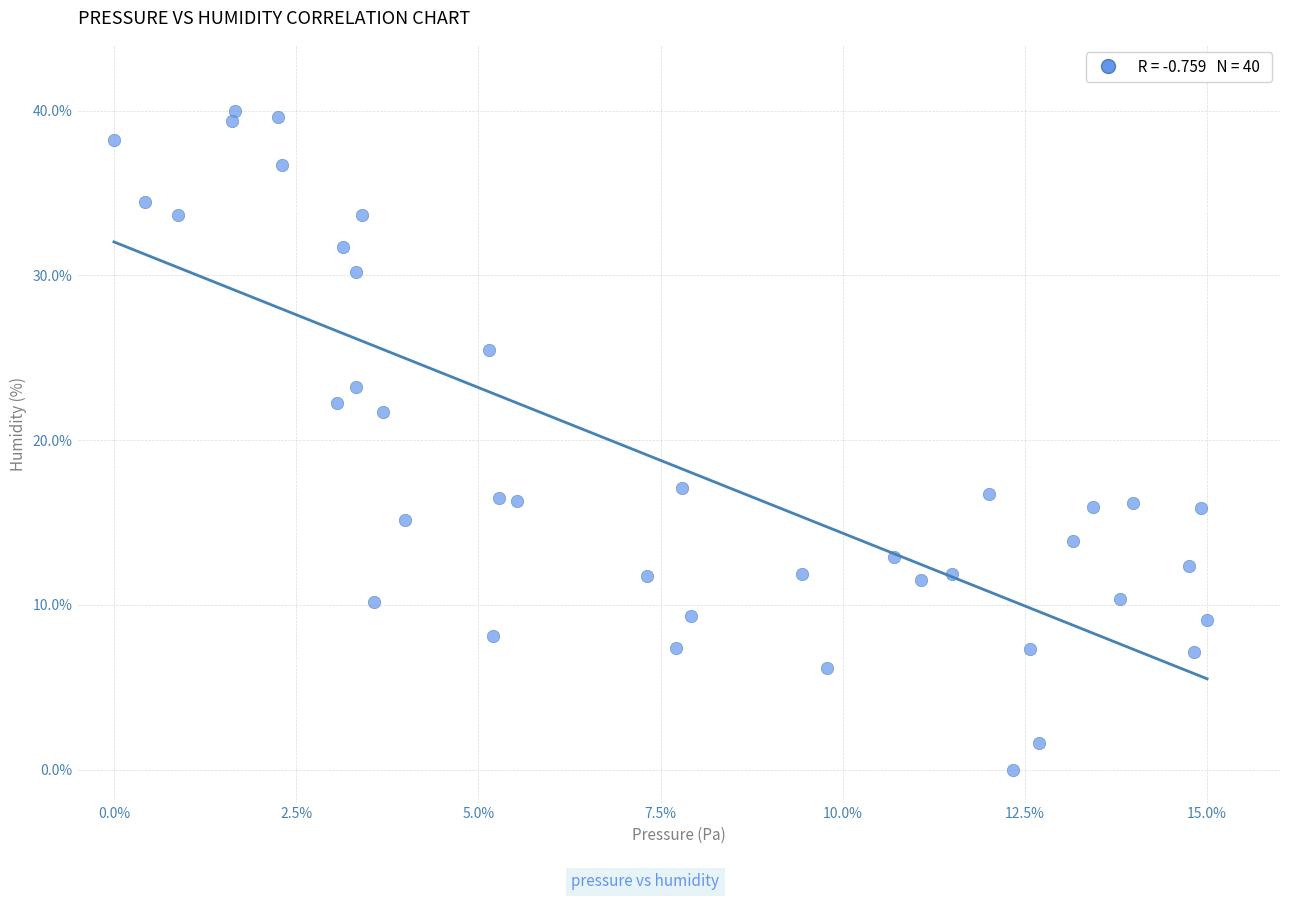

What is the range of Y values (max minus min)?

40.0